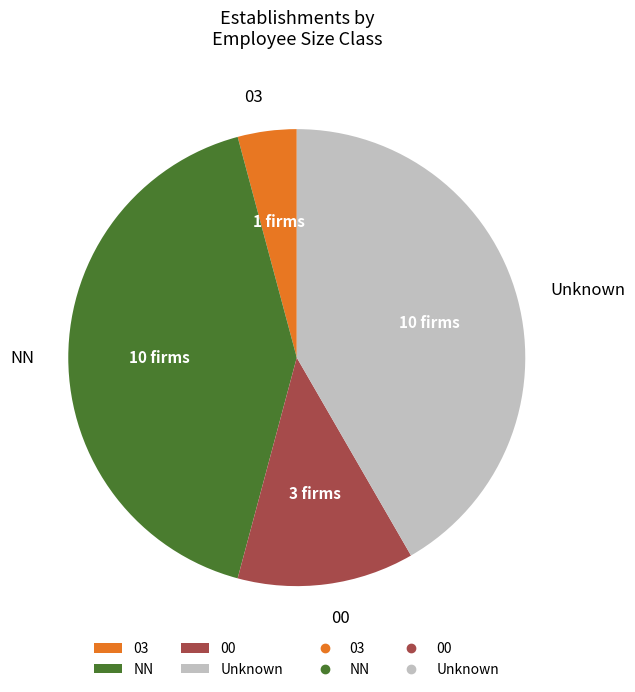

Is it true that 03 is 4% of the pie?

True